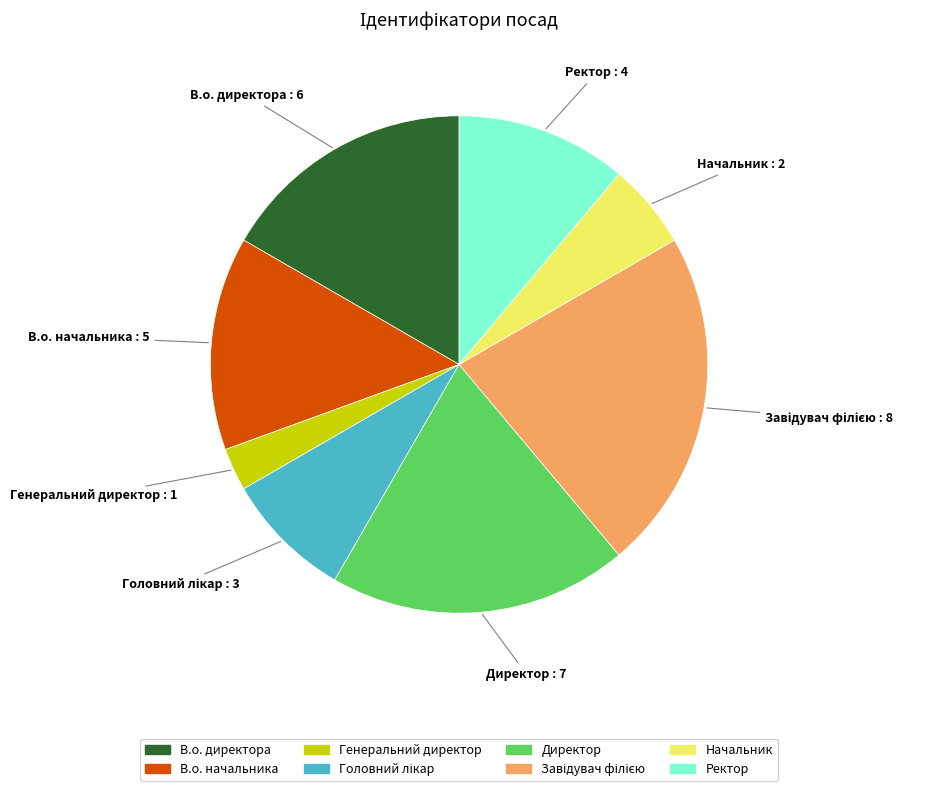

What is the smallest slice in the pie chart?

Генеральний директор